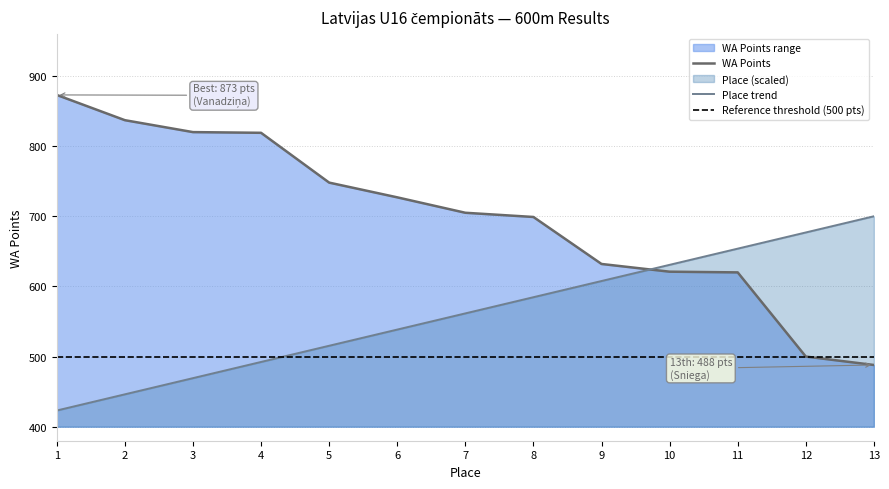

Which series has the largest range (max minus min)?

WA Points